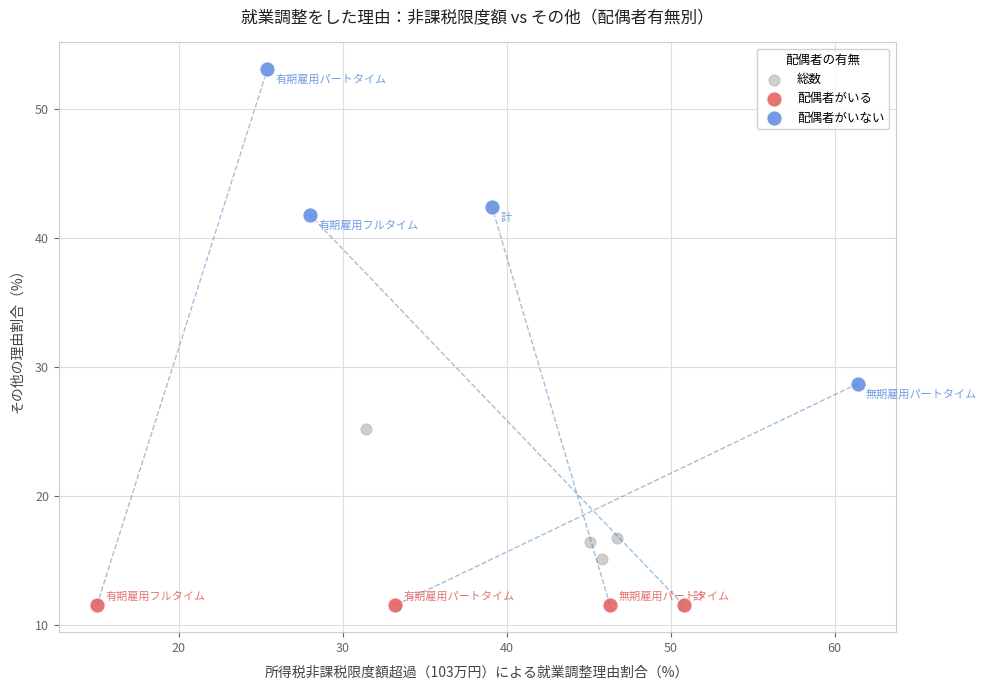

Which series reaches the maximum Y coordinate?

配偶者がいない